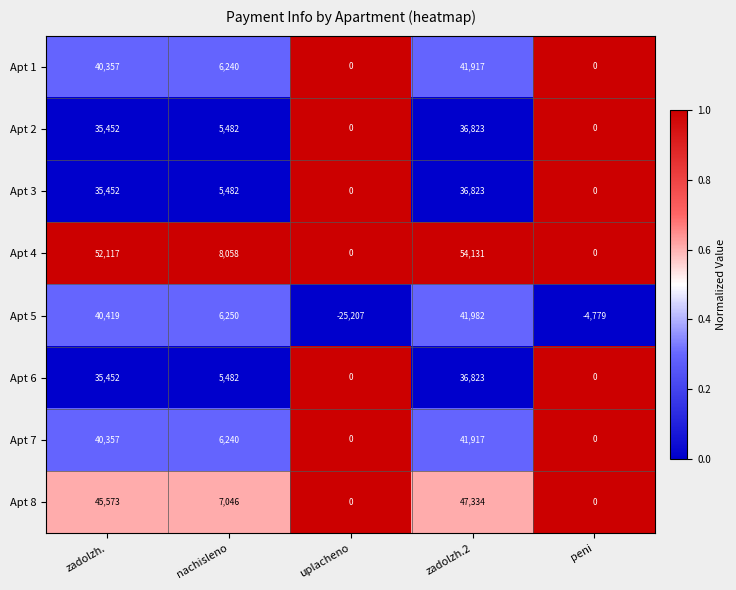

How many categories are shown in the chart?

5